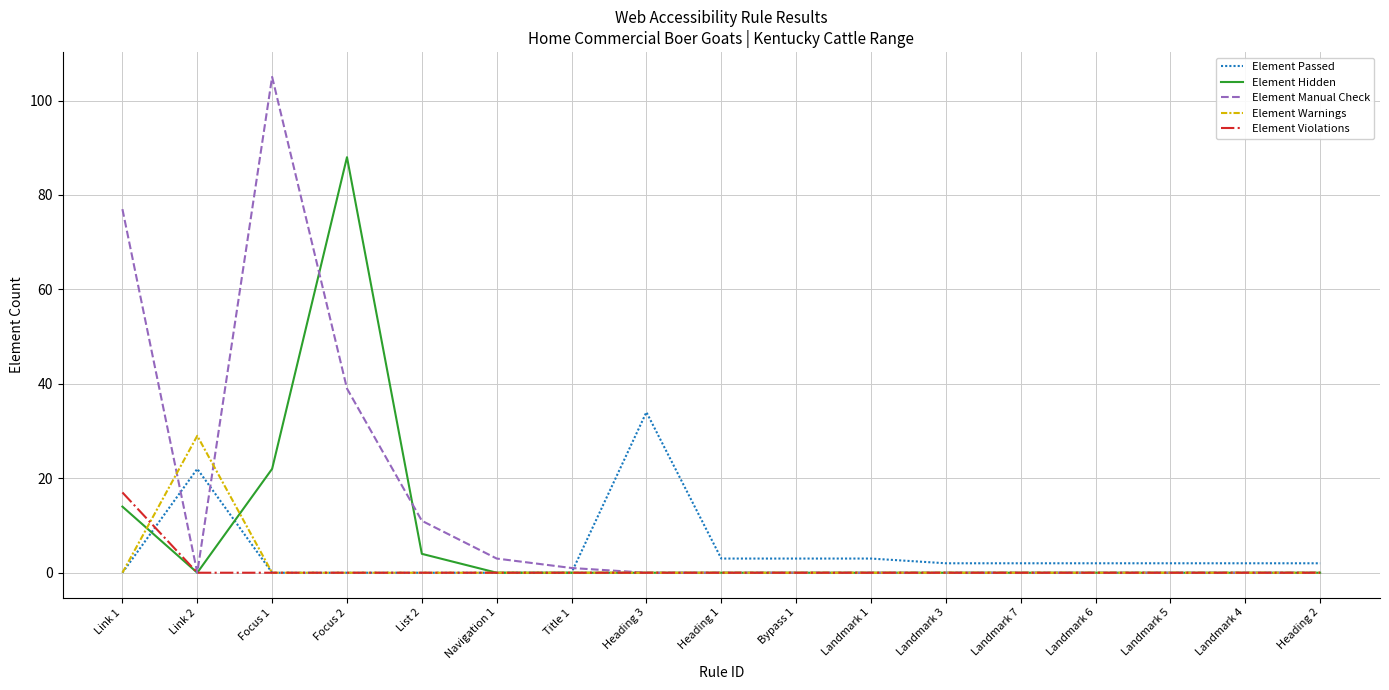

Which series has the largest total across all categories?

Element Manual Check